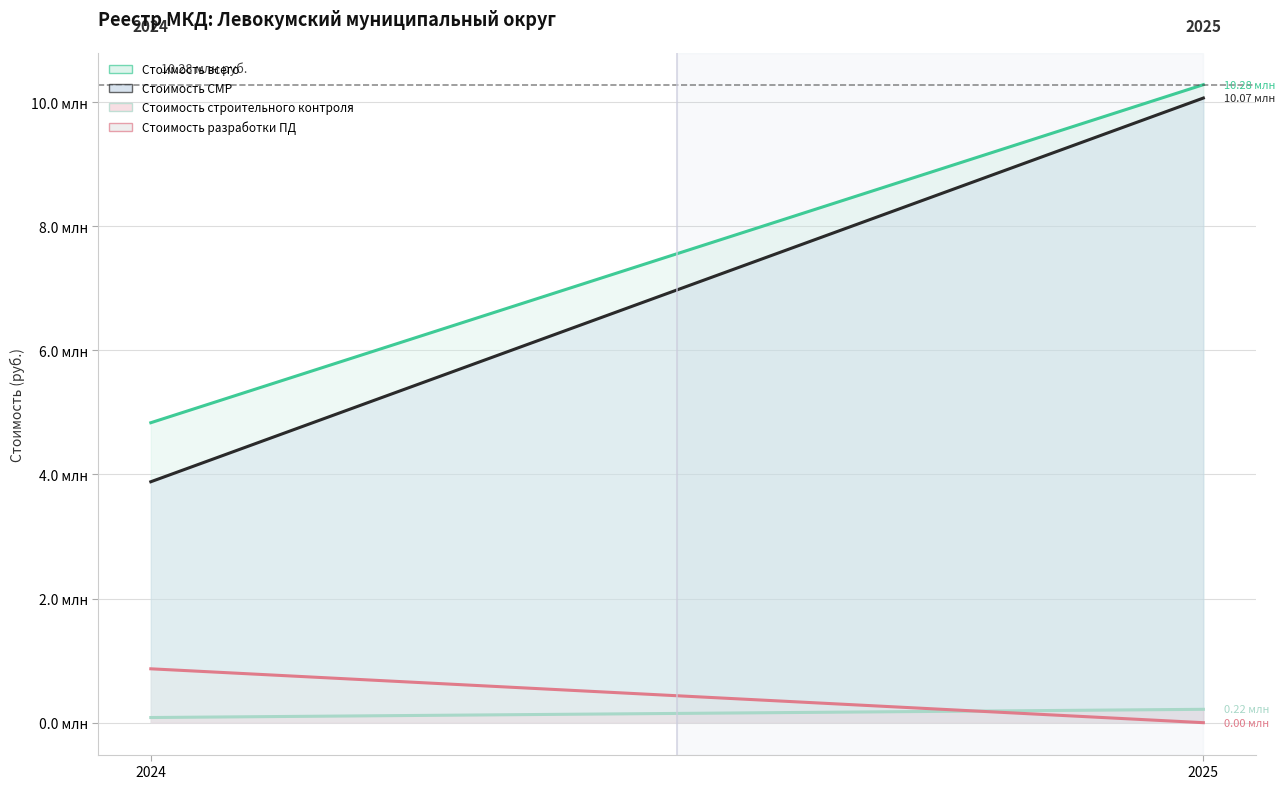

What are all the series names shown in the legend?

Стоимость всего, Стоимость СМР, Стоимость строительного контроля, Стоимость разработки ПД